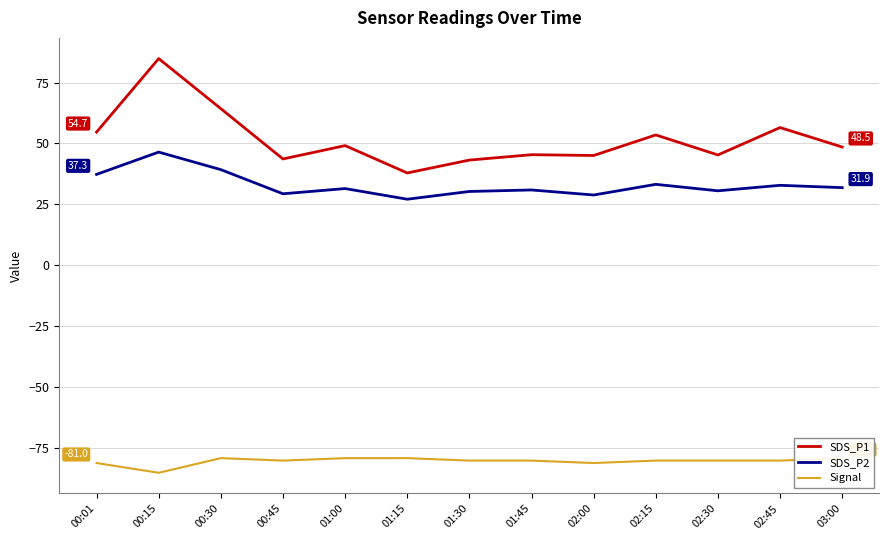

Rank the series at 02:00 from lowest to highest value.

Signal, SDS_P2, SDS_P1